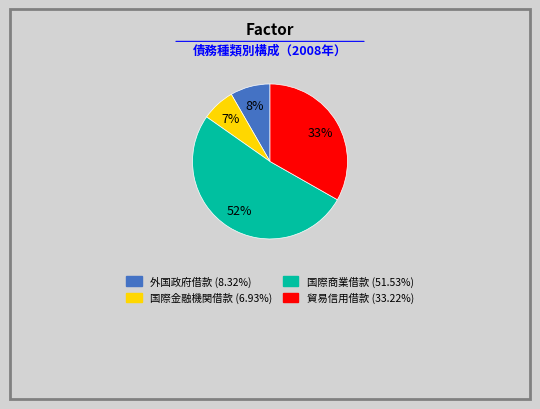

Between 外国政府借款 and 国際商業借款, which is larger?

国際商業借款